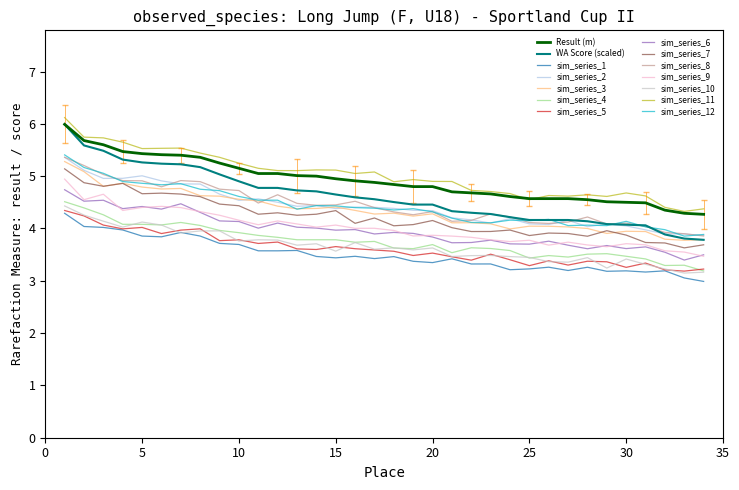

What is the highest value of the sim_series_4 series?

4.5